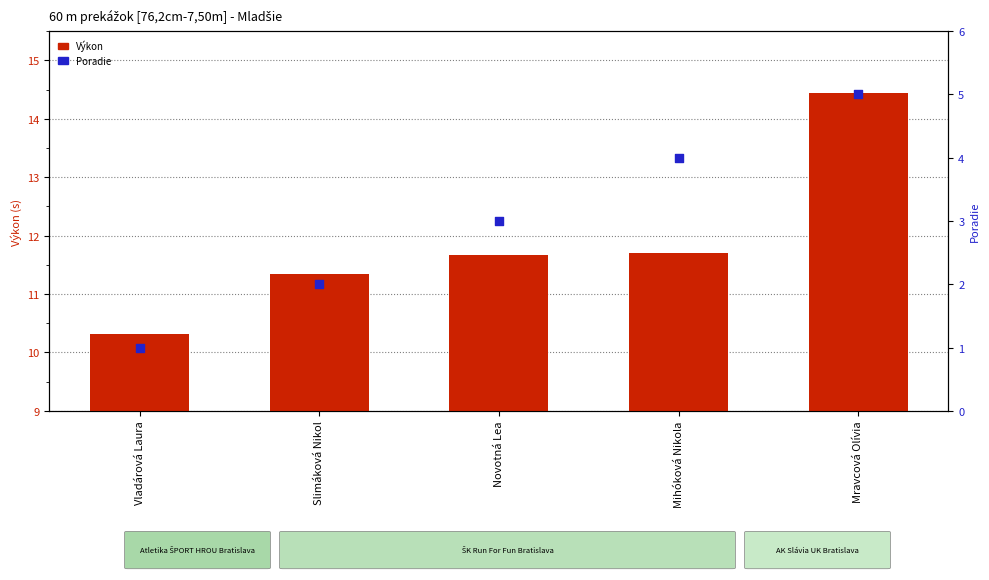

Which series has the largest total across all categories?

Výkon